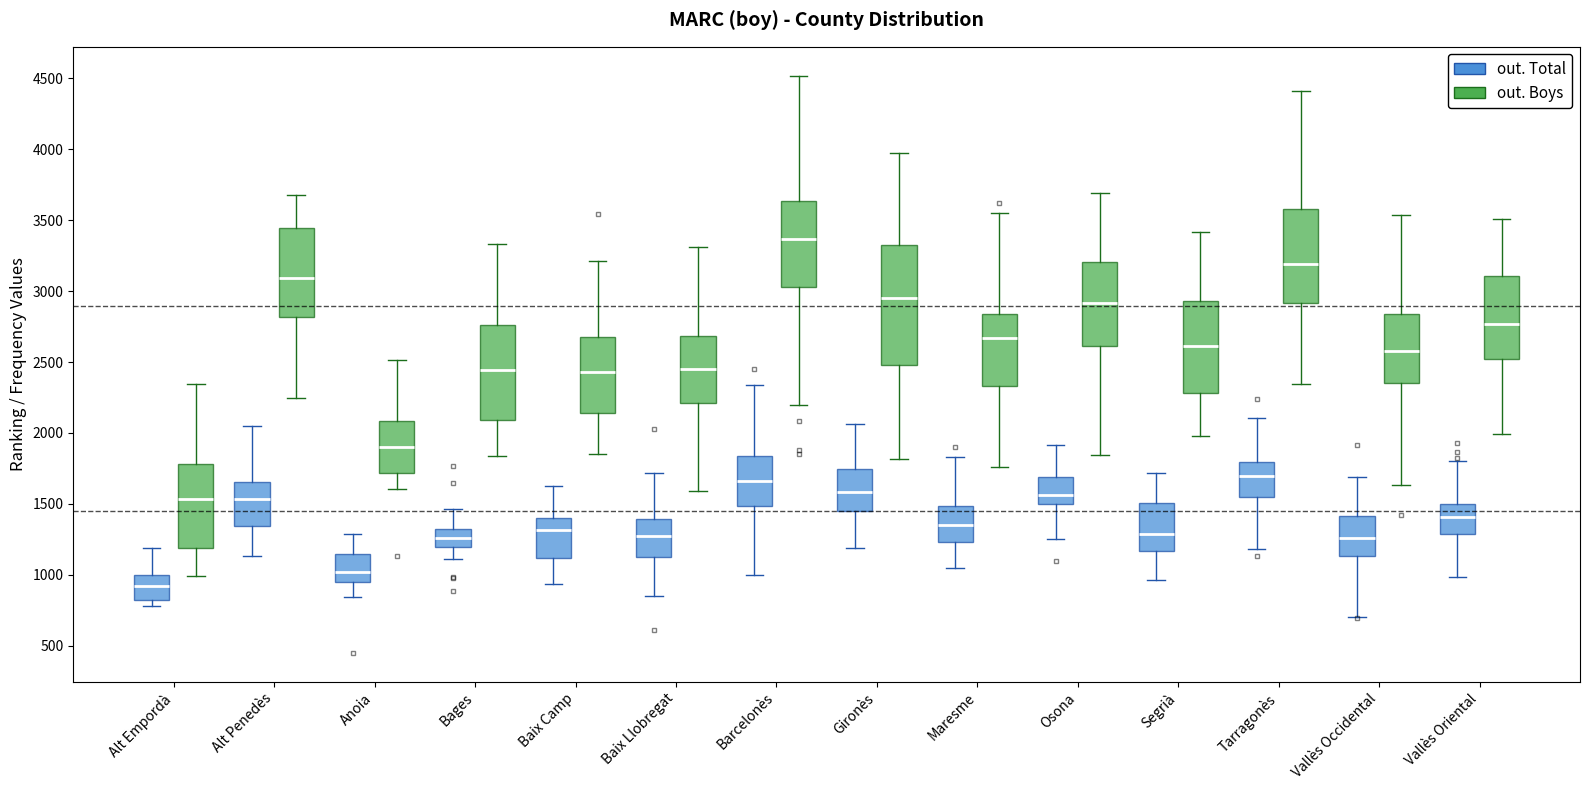

Where is the upper edge of the box for Baix Llobregat (out. Boys) on the y-axis? The values are not printed on the chart, so give them approximately, as read against the axis.

2700